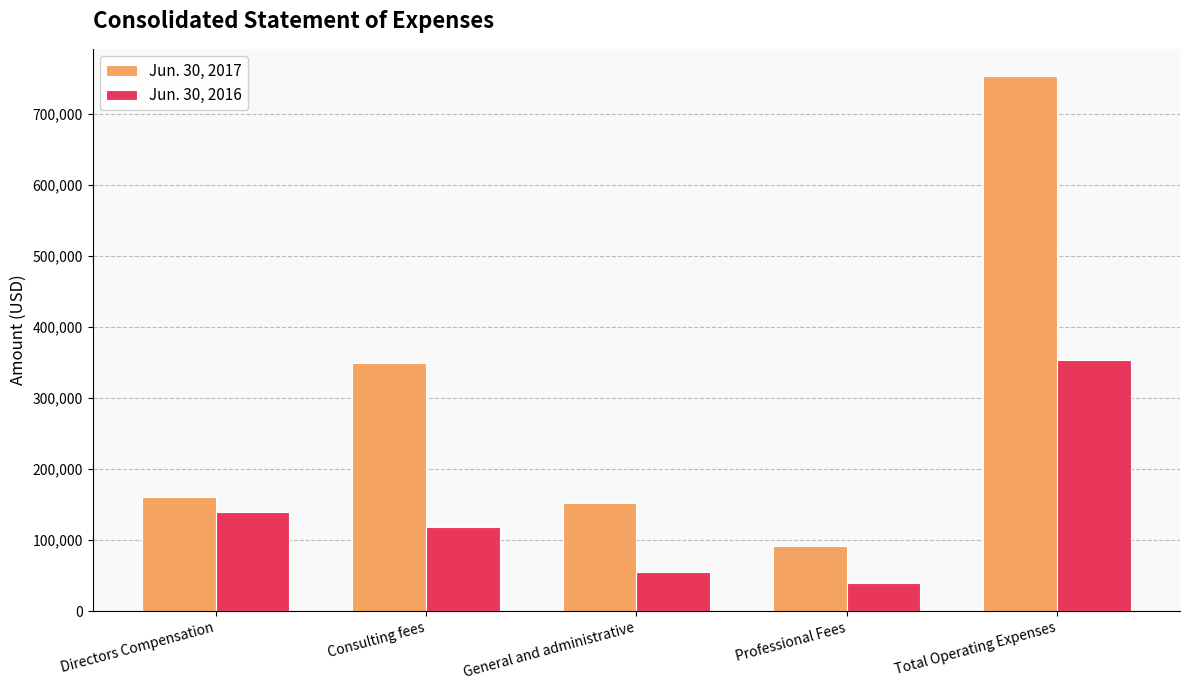

At which label does Jun. 30, 2016 reach its peak?

Total Operating Expenses